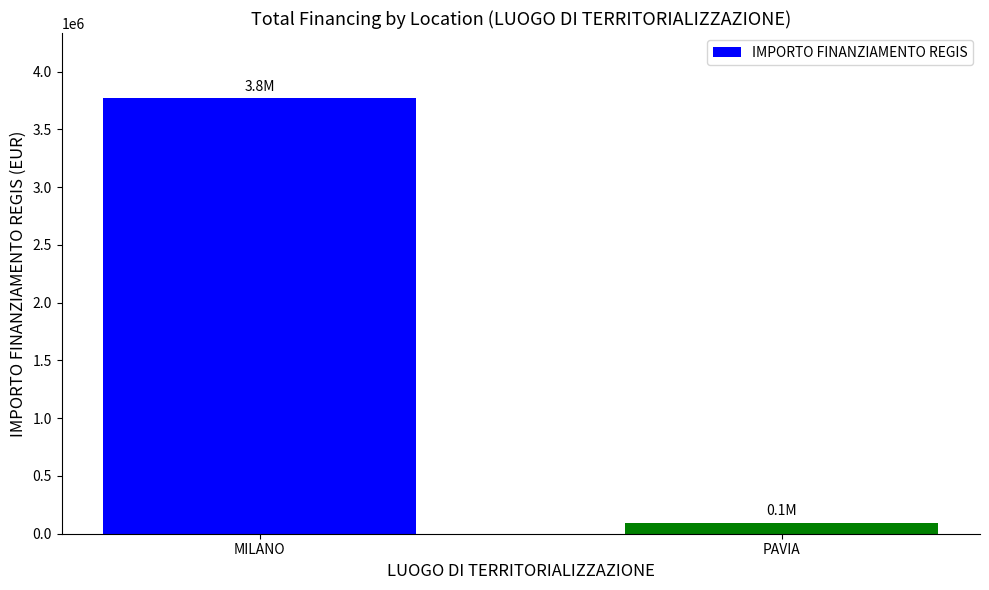

Is it true that the value at MILANO is 3769127?

True